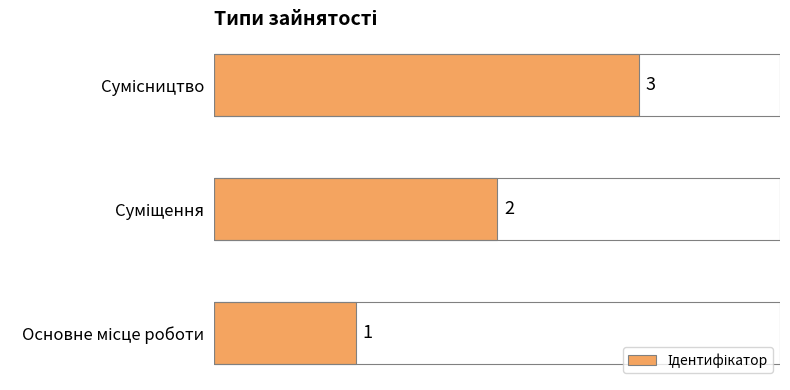

What is the sum of all values?

6